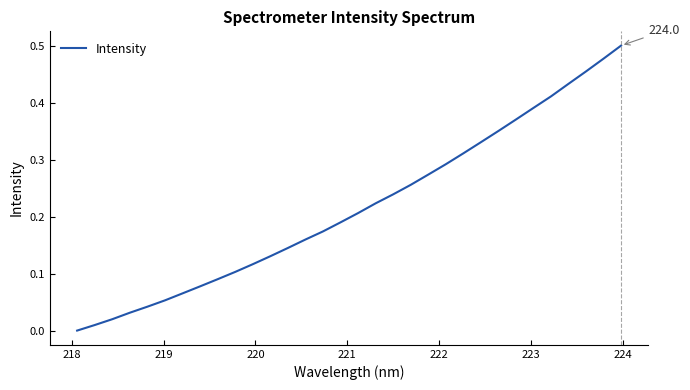

Does the chart have visible grid lines?

No